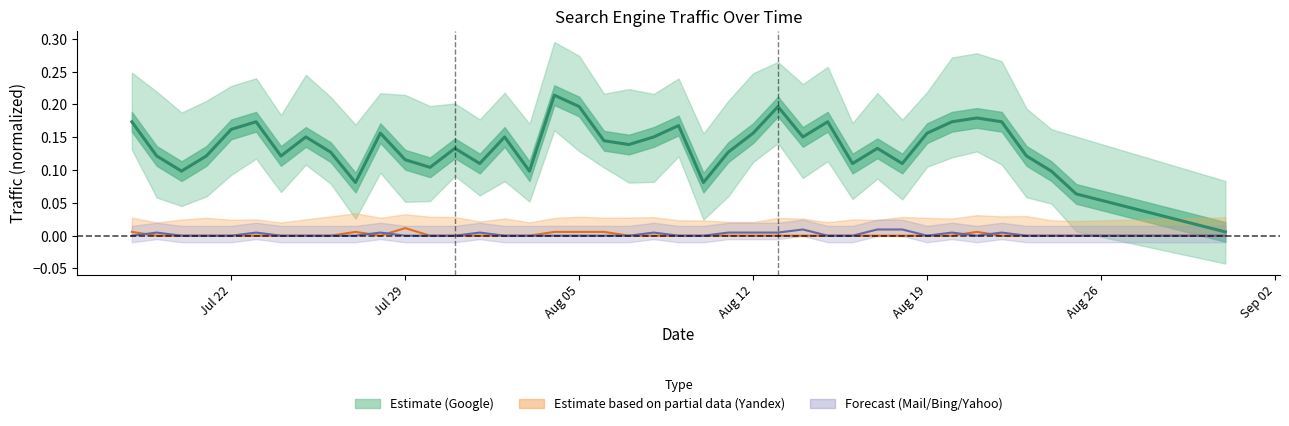

True or false: Estimate based on partial data (Yandex) and Estimate (Google) cross at least once.

False